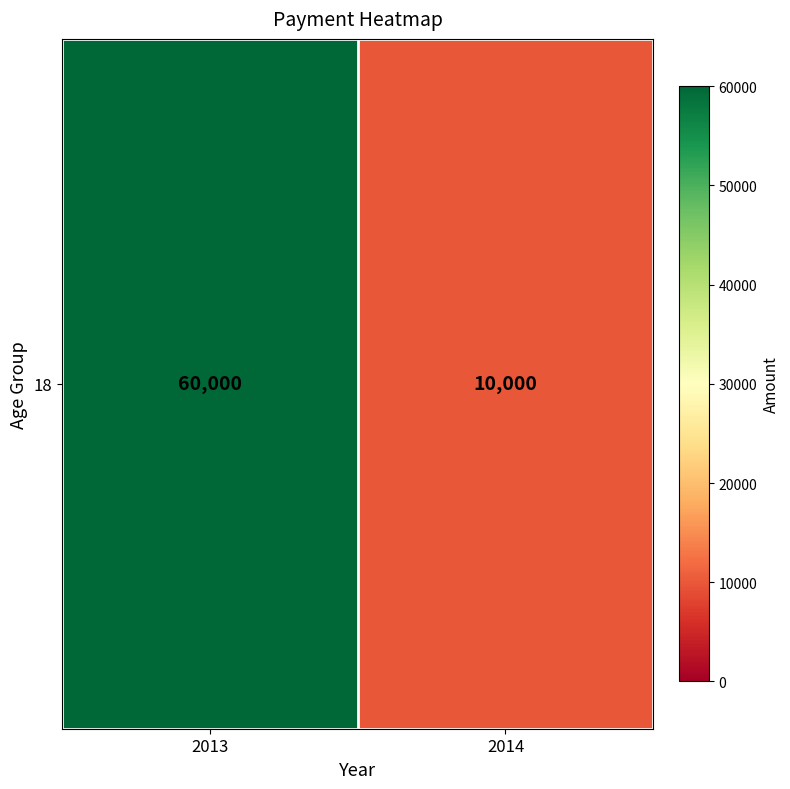

Which label corresponds to the smallest value in the chart?

2014